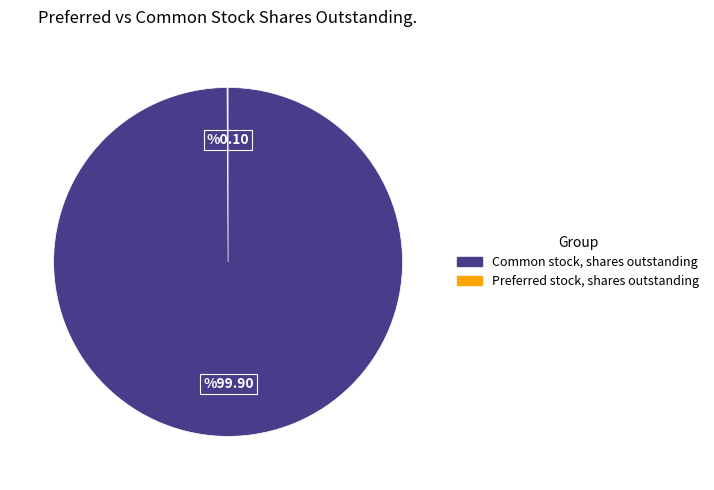

Does any single category account for the majority?

Yes